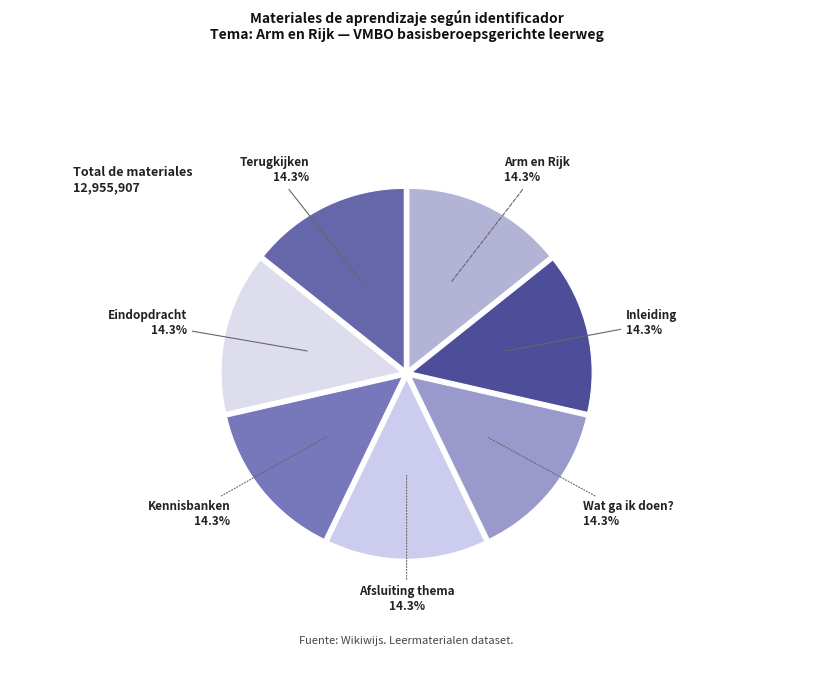

Is there any slice that represents more than half of the pie?

No